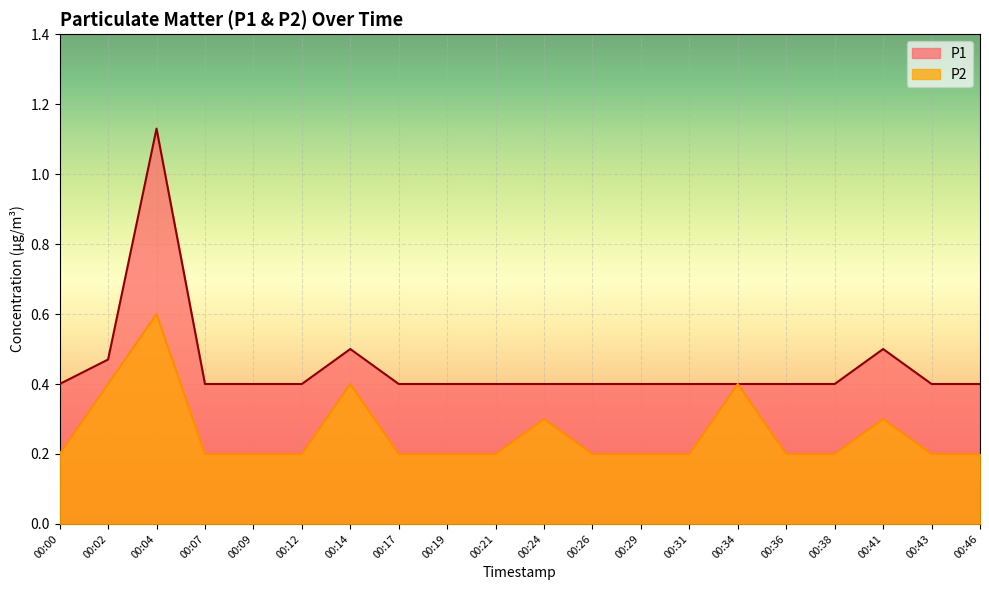

How many lines are shown in the chart?

2